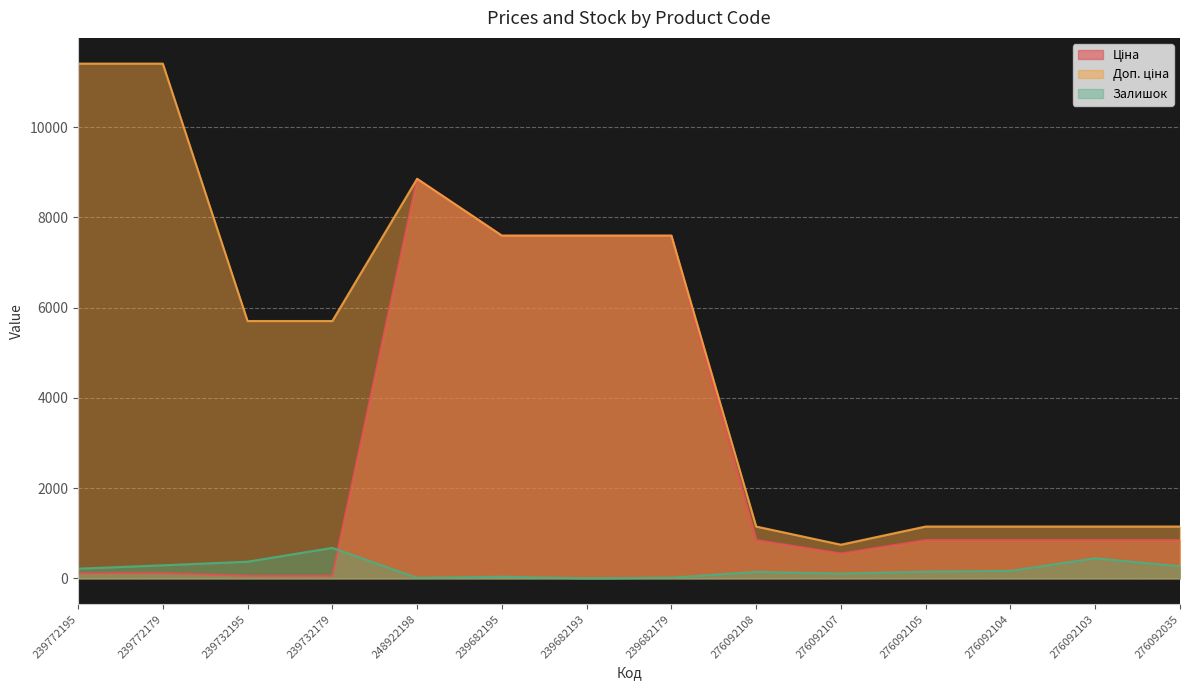

What is the spread (max minus min) of values at 239682195?

7558.5